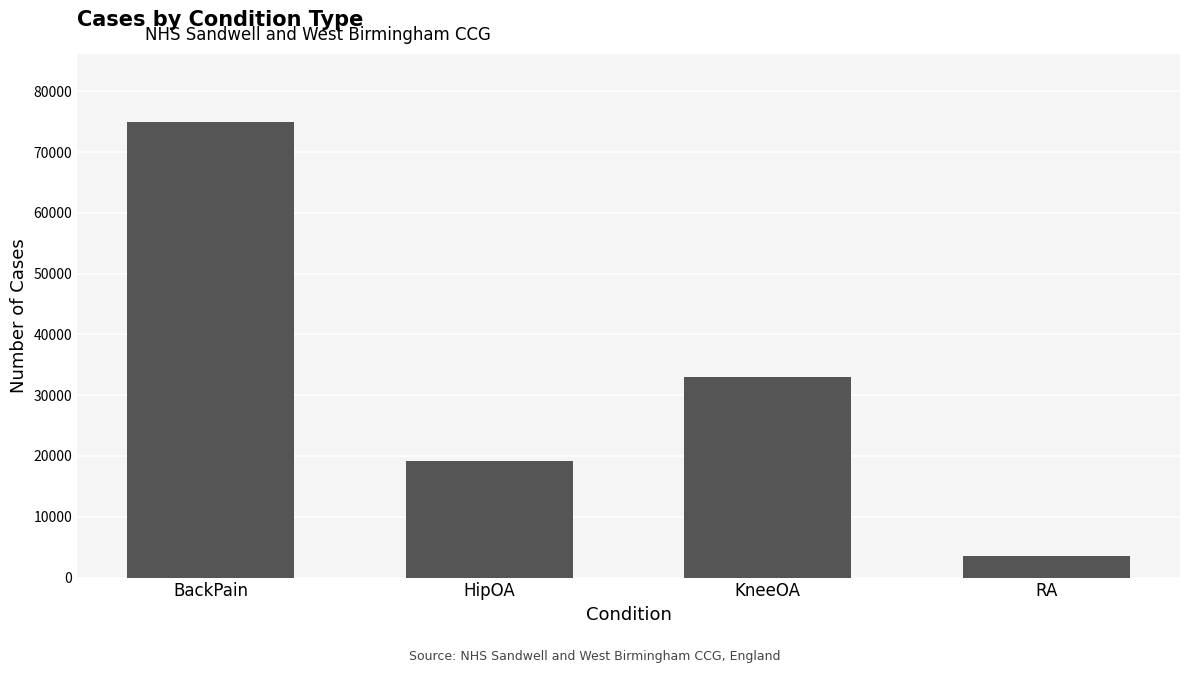

What is the change in value from HipOA to KneeOA?

+13819